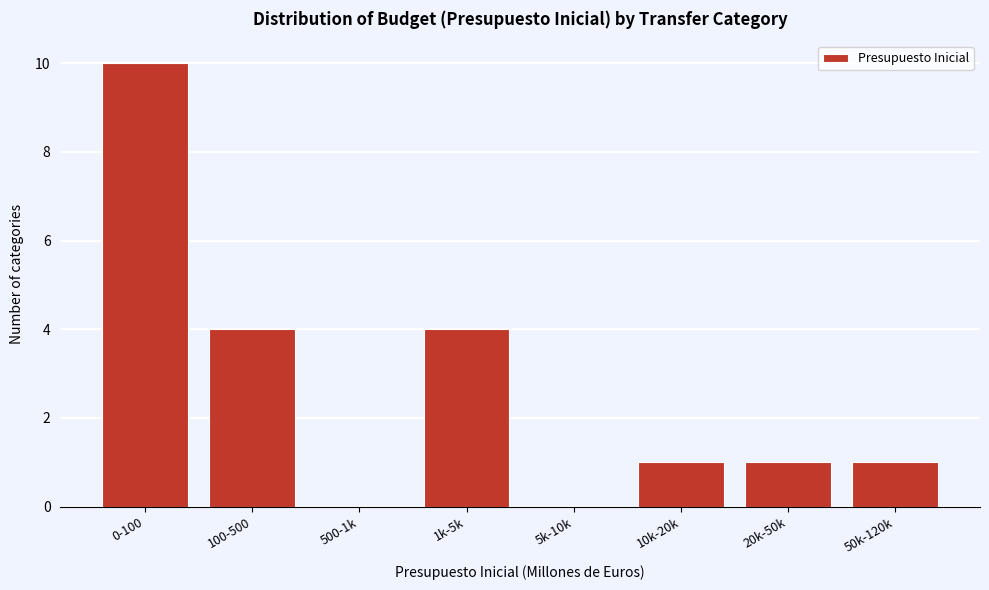

Reading left to right, what are all the values shown in this chart?

0-100=10	100-500=4	500-1k=0	1k-5k=4	5k-10k=0	10k-20k=1	20k-50k=1	50k-120k=1